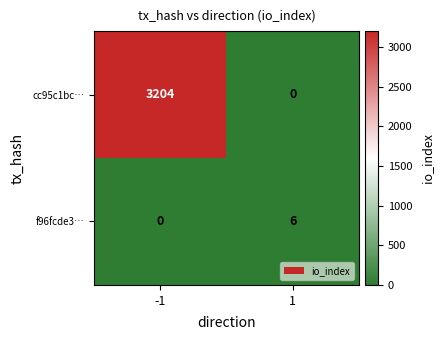

How many categories are shown in the chart?

2